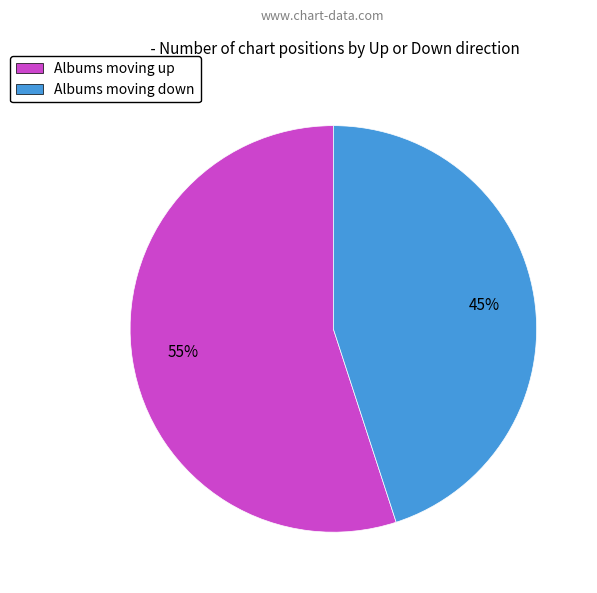

What is the smallest slice in the pie chart?

Albums moving down